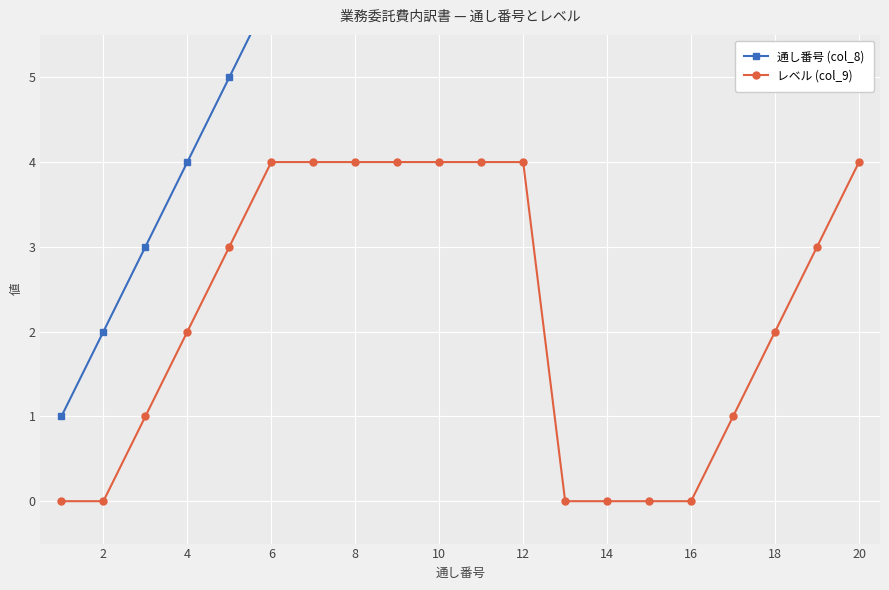

True or false: レベル (col_9) and 通し番号 (col_8) intersect in this chart.

False